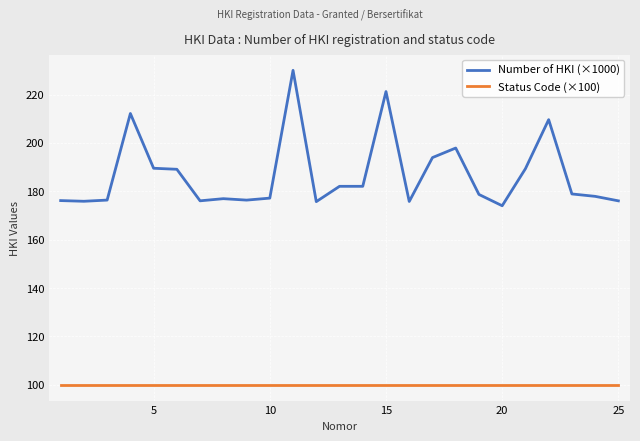

What are all the series names shown in the legend?

Number of HKI (×1000), Status Code (×100)